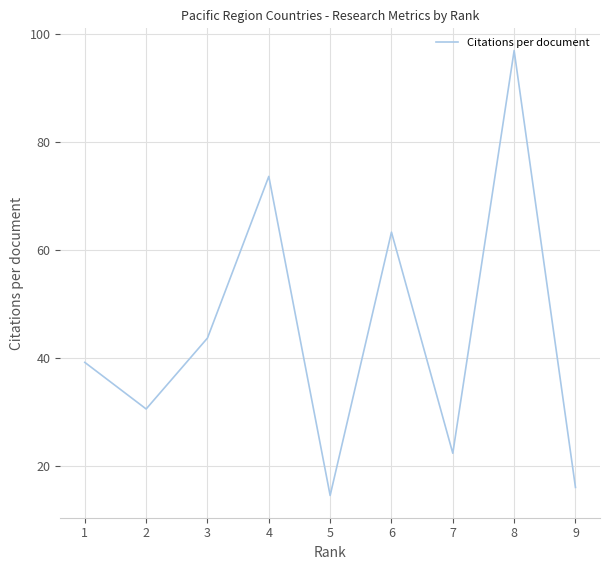

What is the difference between the maximum and minimum values?

82.5